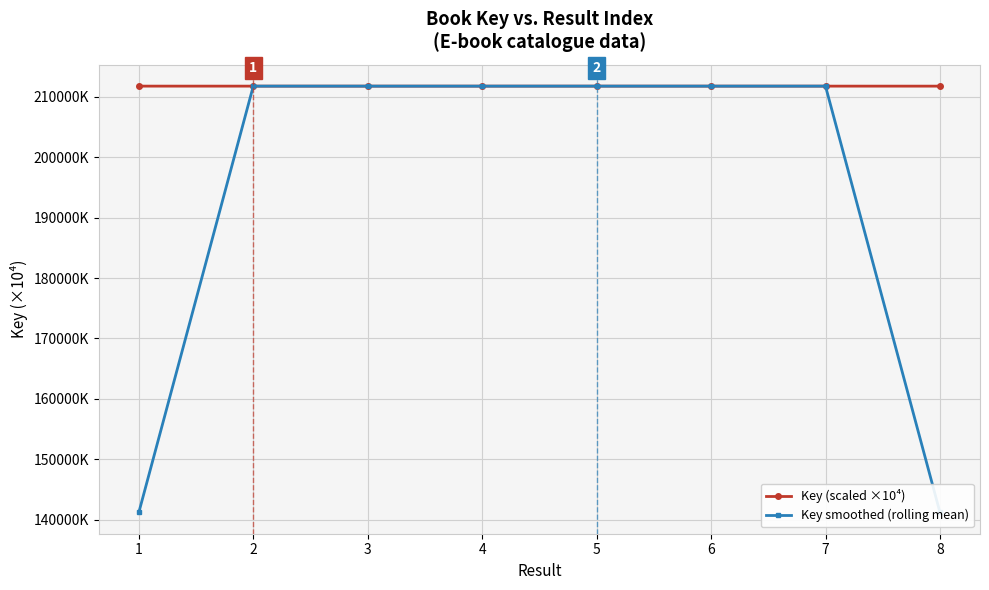

Where do Key (scaled ×10⁴) and Key smoothed (rolling mean) first cross each other?

1 and 2